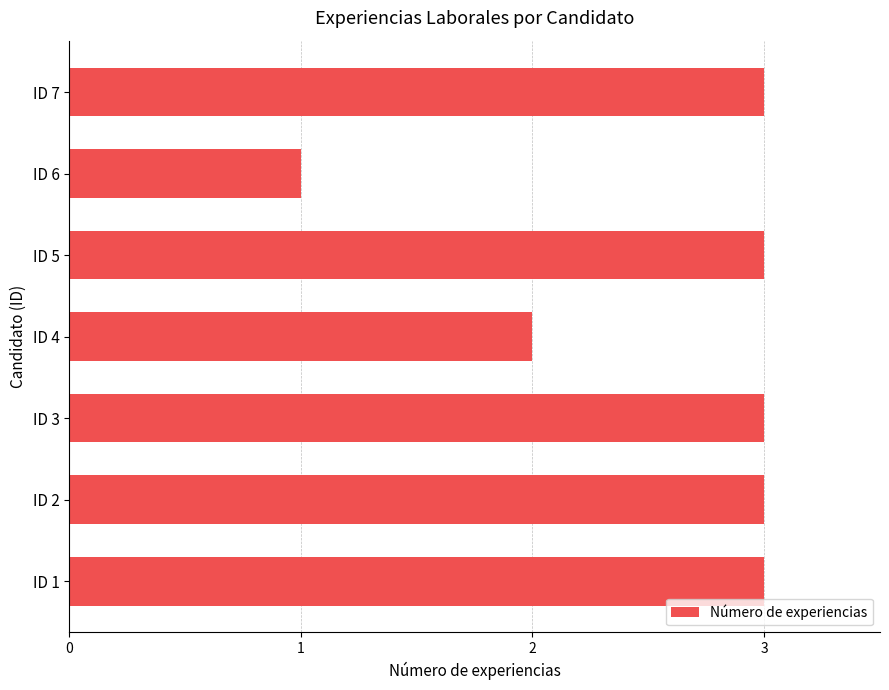

The value at ID 6 is 1. True or false?

True